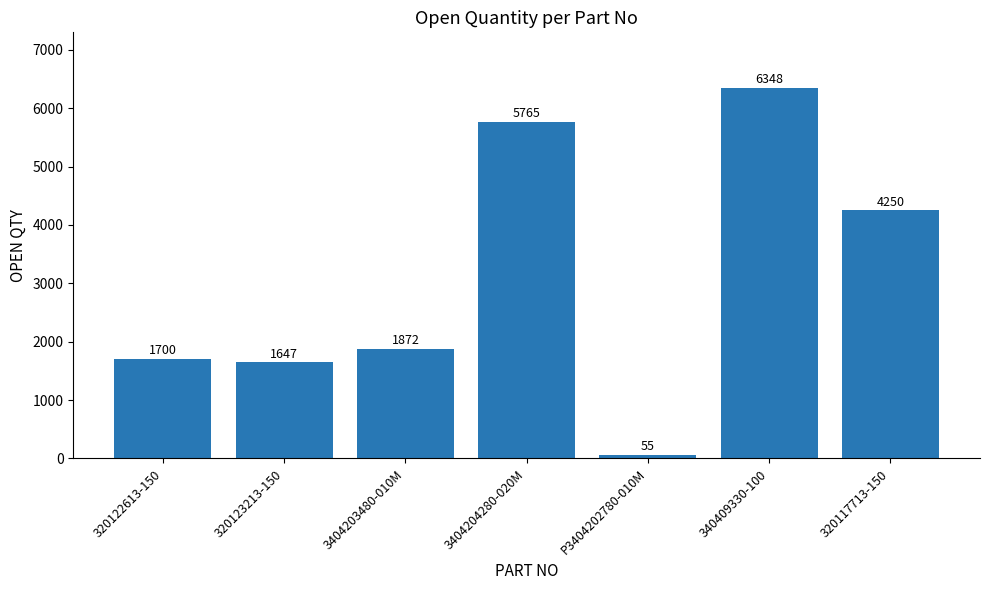

What is the value of the 2nd bar from the left?

1647